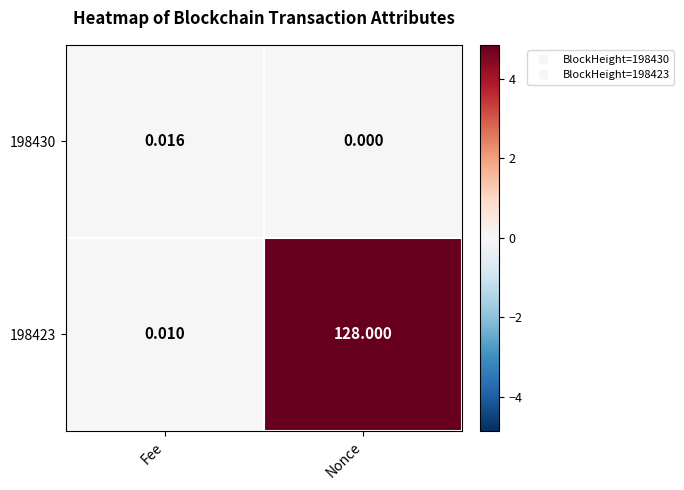

Rank the series by their maximum value, from lowest to highest.

198430, 198423